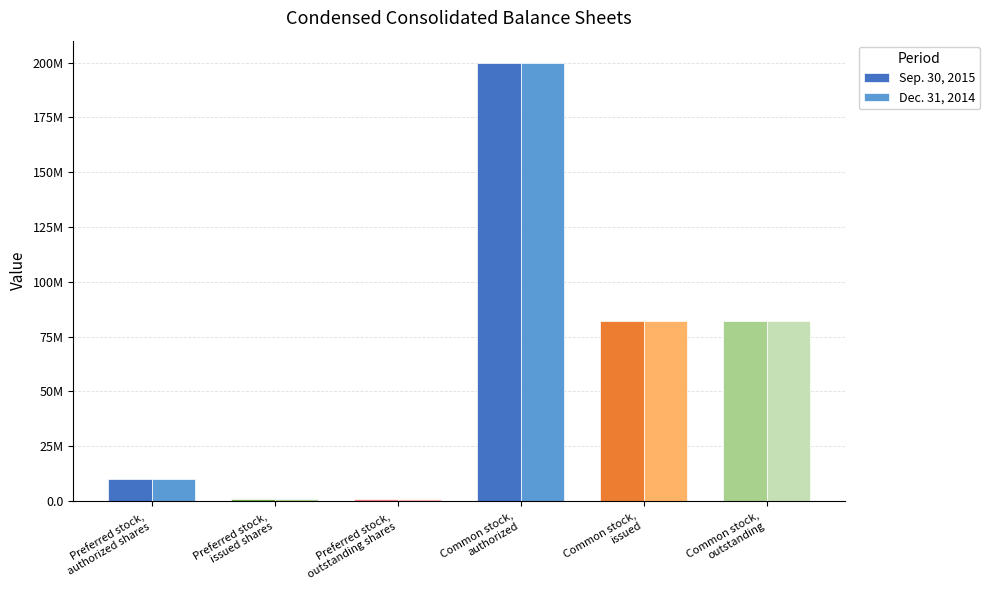

Does the chart contain stacked bars?

No